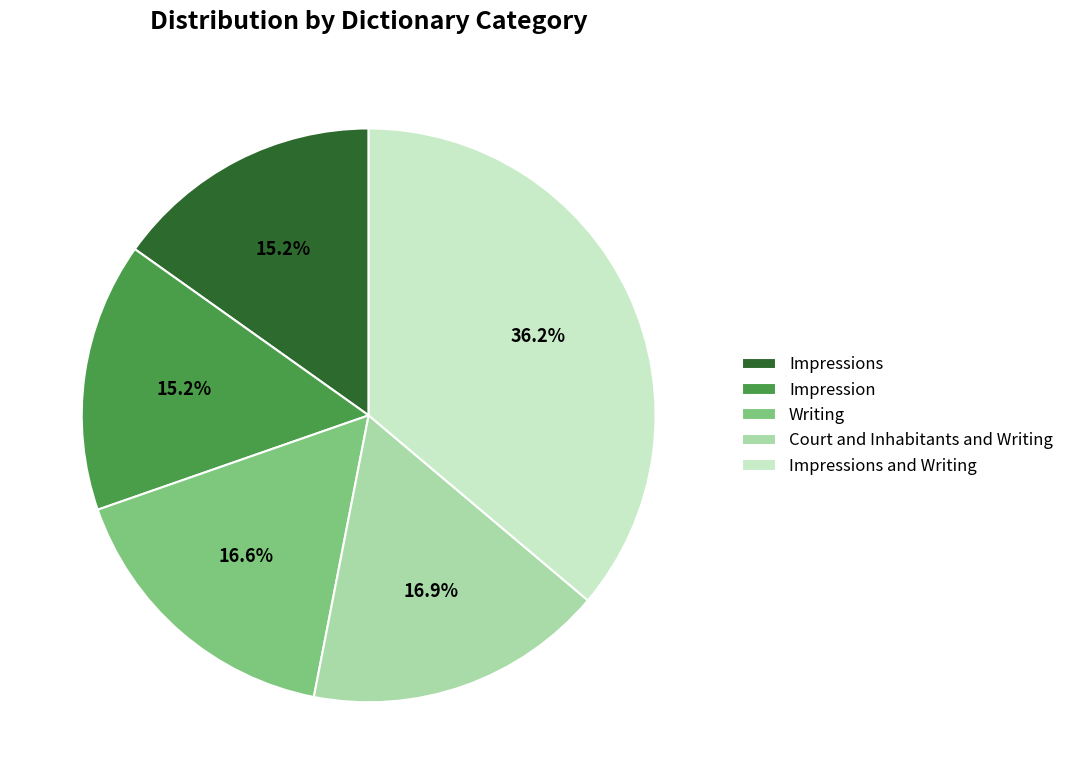

How many slices are in this pie chart?

5